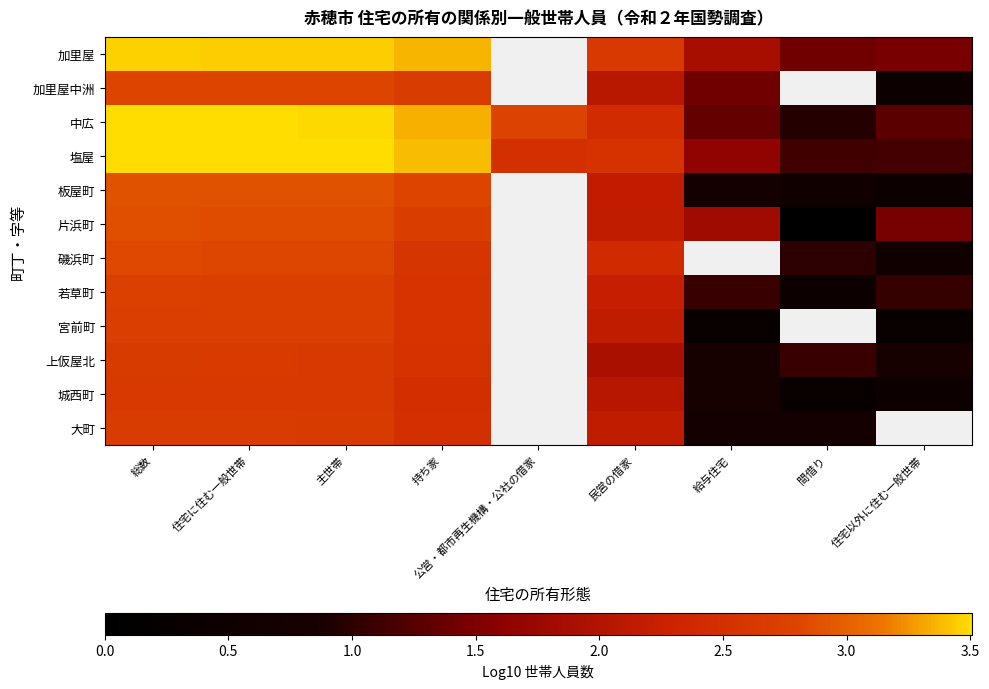

At 持ち家, list the series in order from largest to smallest.

塩屋, 加里屋, 中広, 板屋町, 片浜町, 加里屋中洲, 磯浜町, 宮前町, 若草町, 上仮屋北, 大町, 城西町